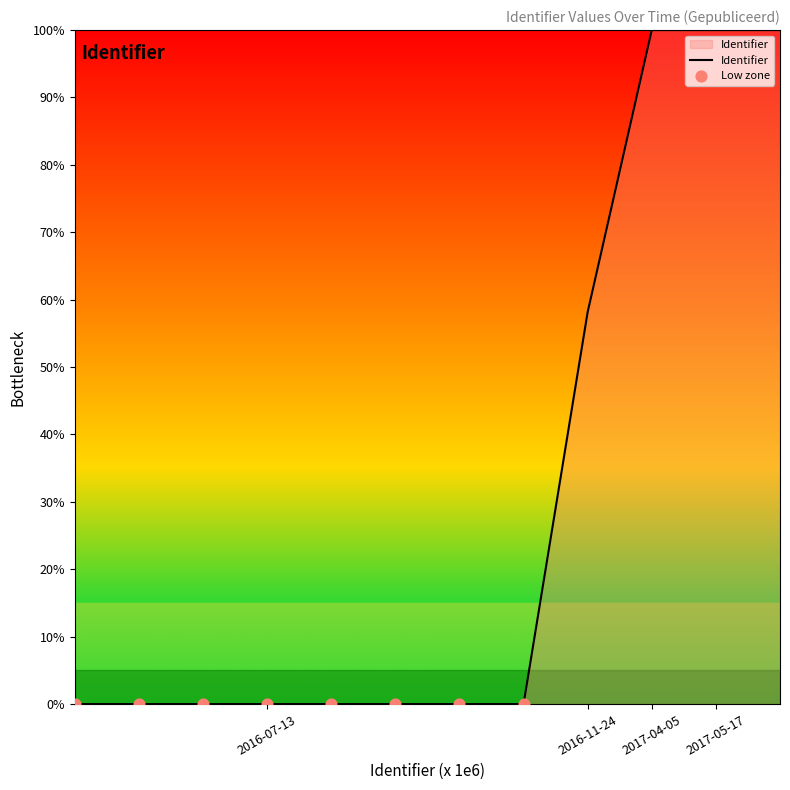

What is the difference between the maximum and minimum values?

100.0